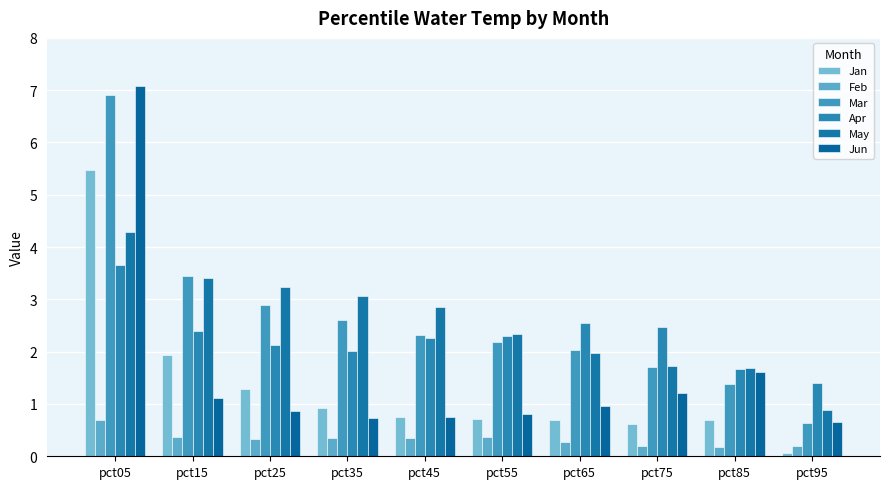

The value of May at pct45 is 2.9. True or false?

True